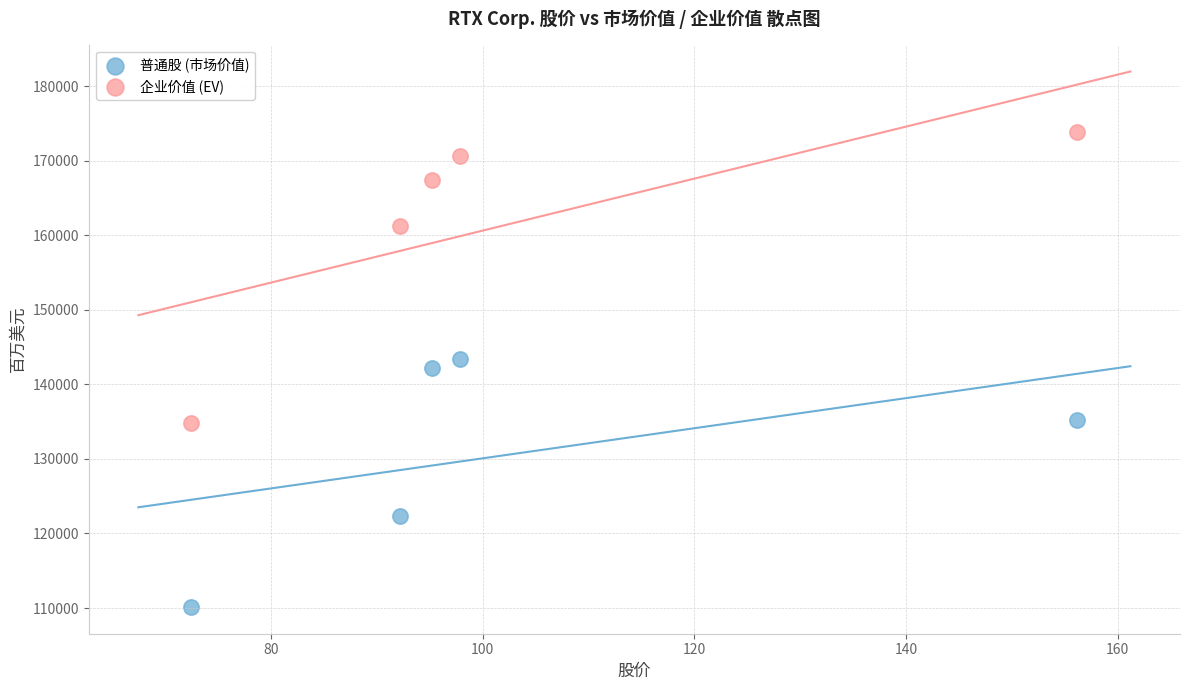

Which series contains the lowest Y value?

普通股 (市场价值)